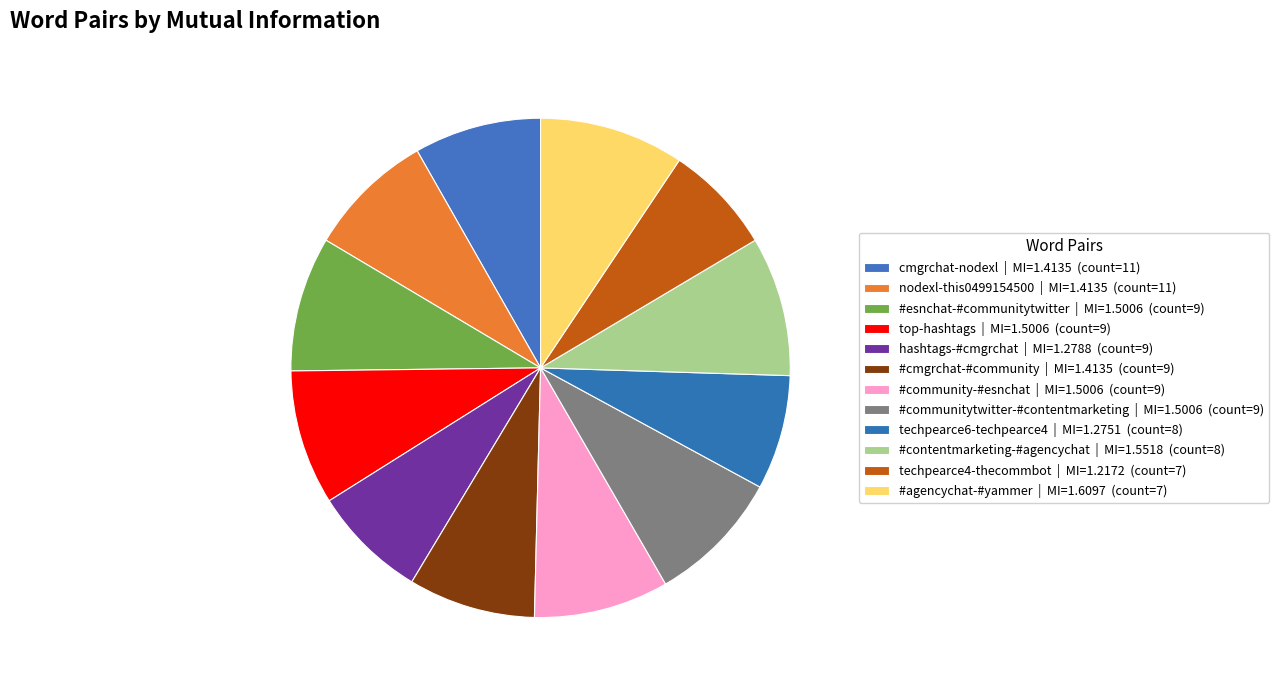

The nodexl-this0499154500 slice represents 18% of the pie. True or false?

False